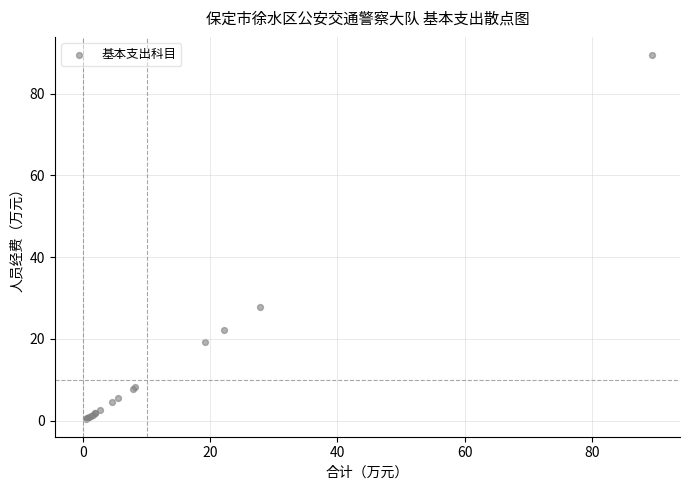

What Y value in the scatter plot is closest to 44?

27.8